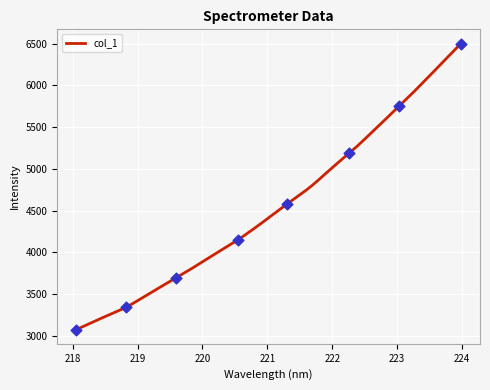

What is the change in value from 221.4993 to 222.0721?

+374.6